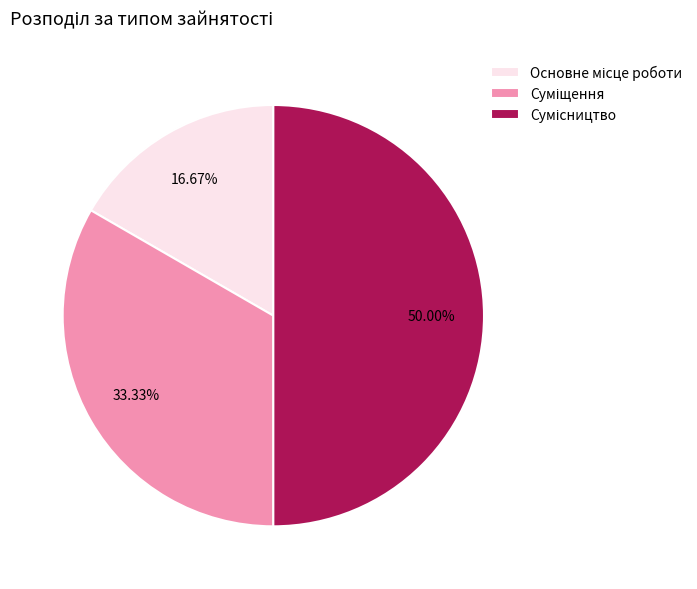

True or false: Суміщення accounts for 33% of the total.

True